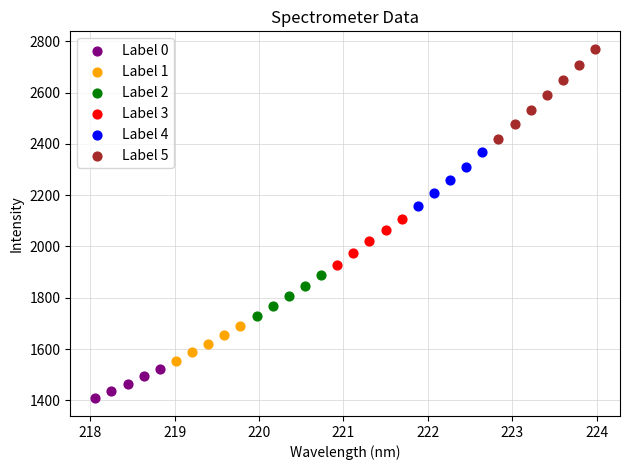

Which series contains the highest Y value?

Label 5